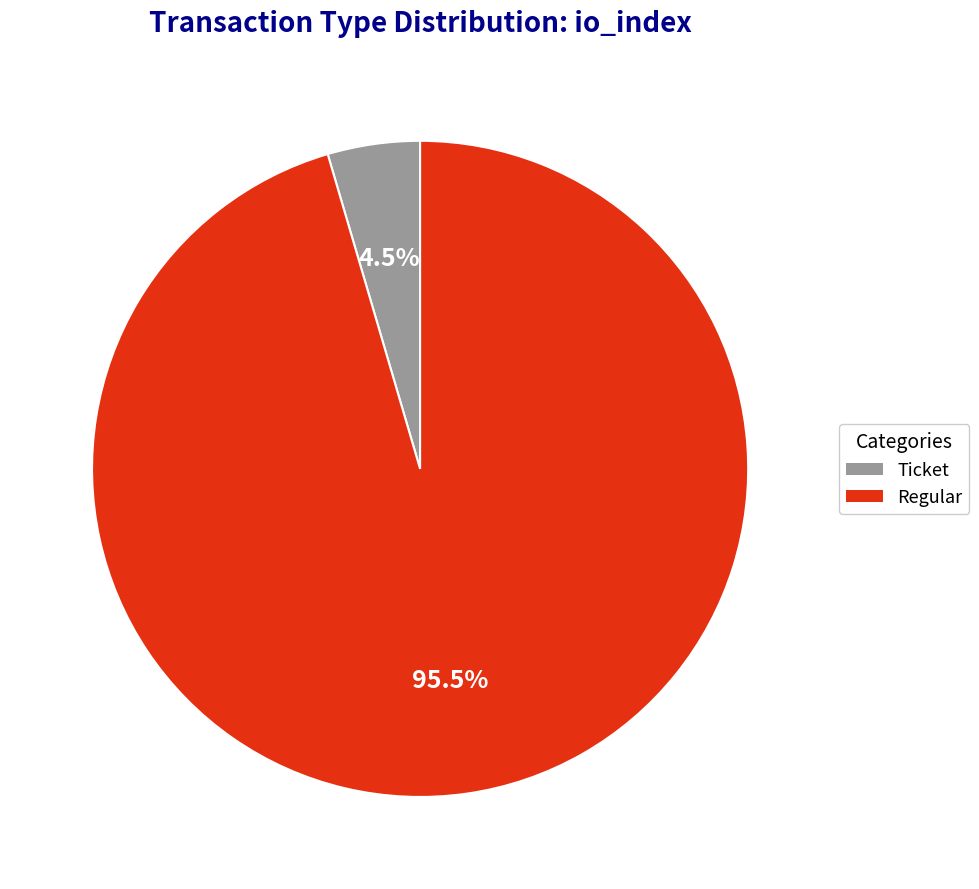

What is the smallest slice in the pie chart?

Ticket